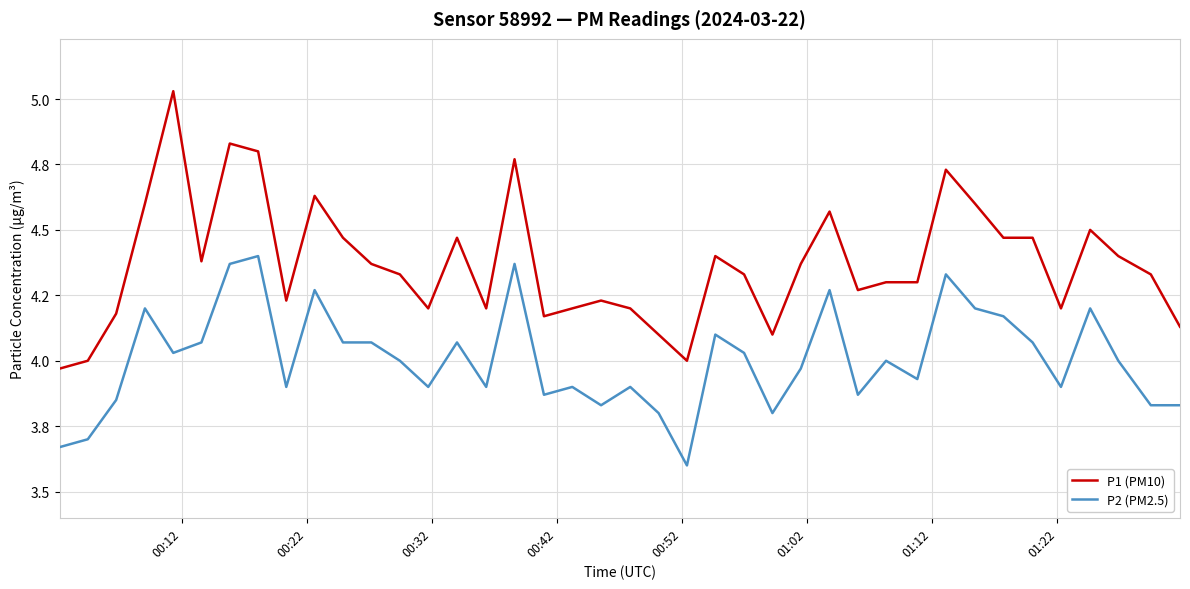

What is the average value of the P2 (PM2.5) series?

4.0